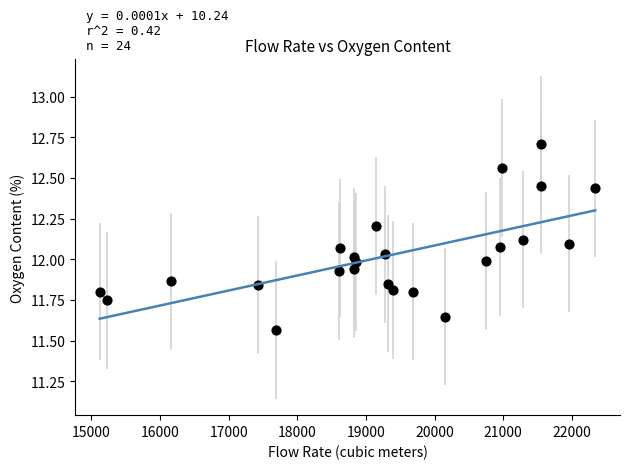

What is the range of Y values (max minus min)?

1.1